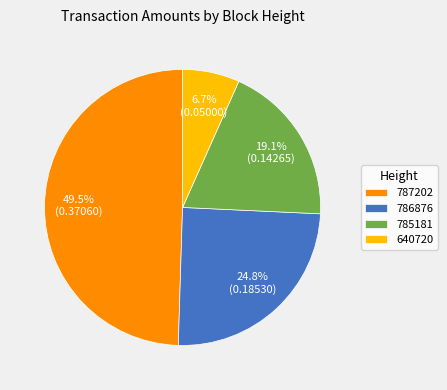

Which slice is the largest?

787202